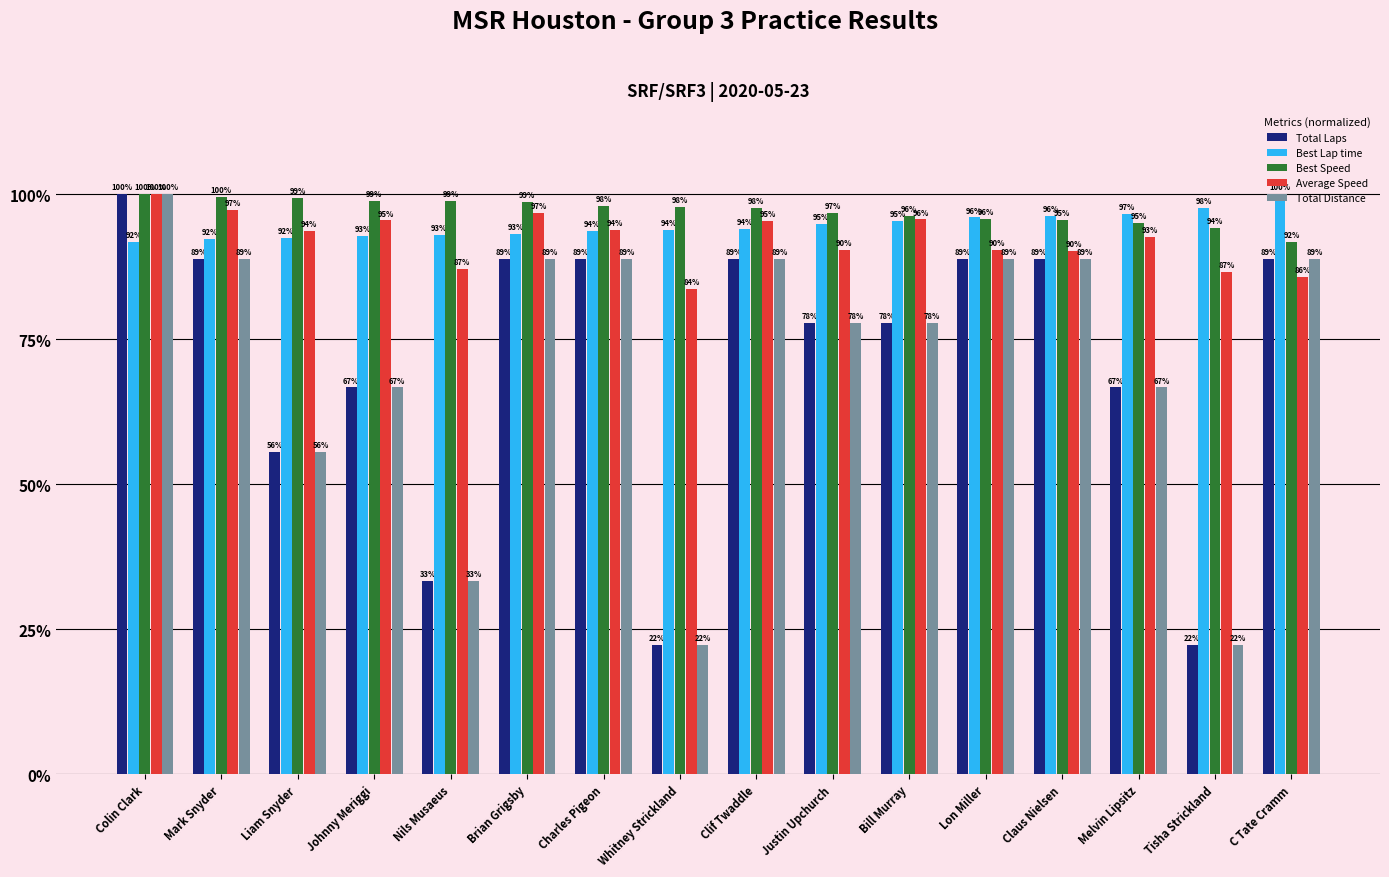

What is the label of the 15th bar from the right?

Mark Snyder